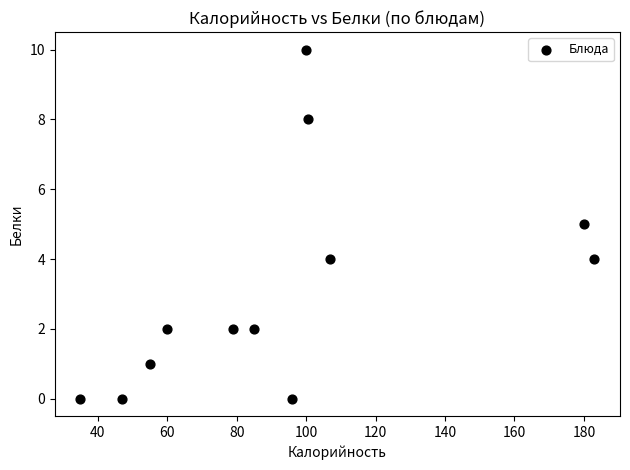

What is the range of Y values (max minus min)?

10